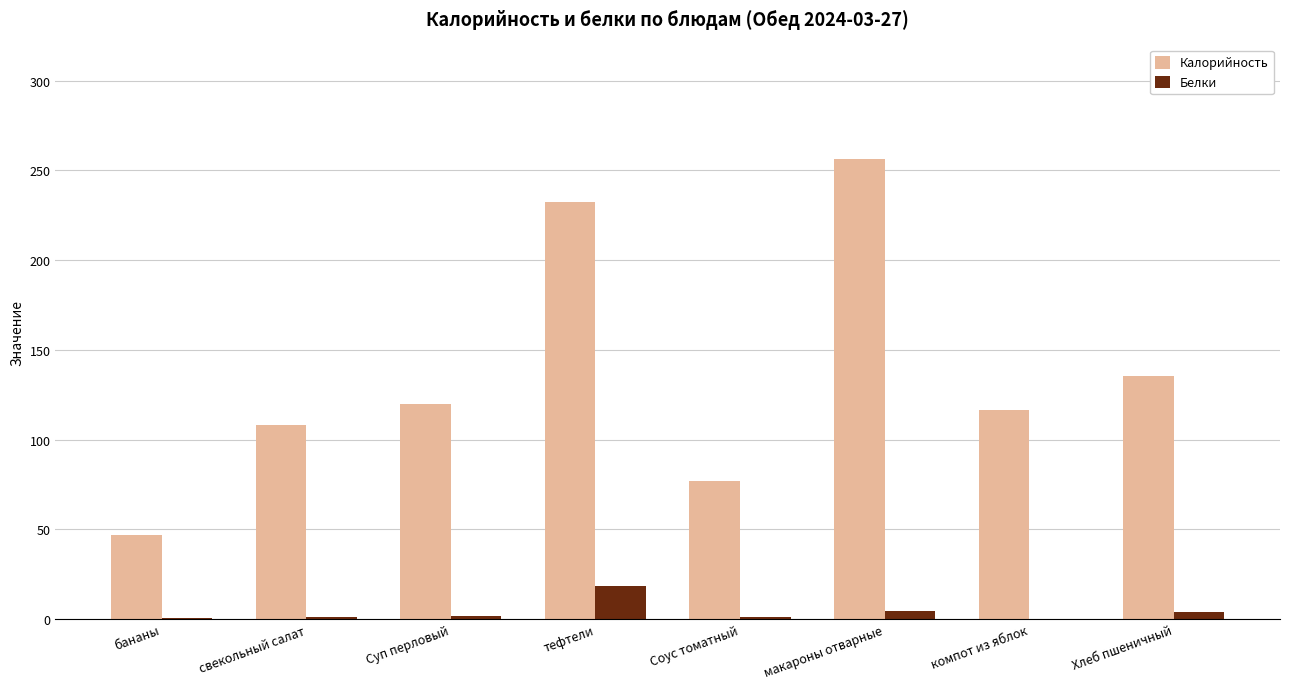

Is the value of Белки at свекольный салат greater than the value of Калорийность at компот из яблок?

No